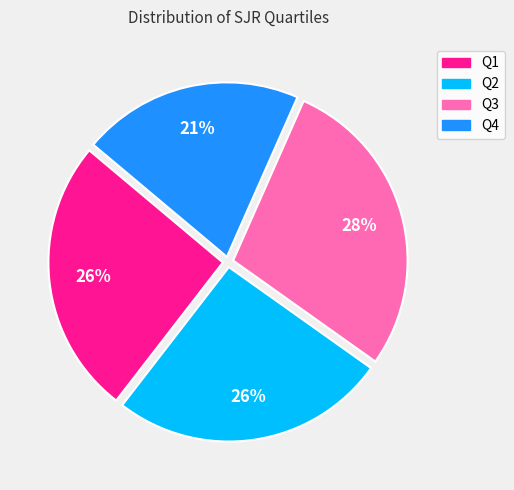

Is Q4 the majority of the pie?

No